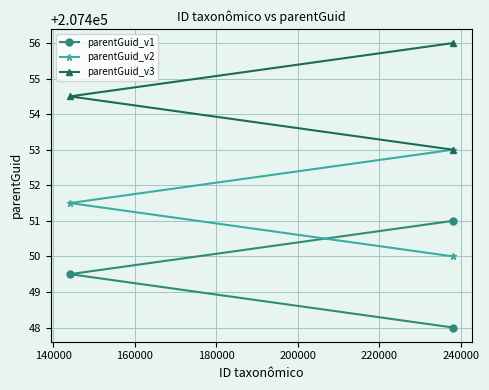

Reading left to right, extract all data points from this chart.

parentGuid_v1: 207449.5	207448.0	207451.0
parentGuid_v2: 207451.5	207450.0	207453.0
parentGuid_v3: 207454.5	207453.0	207456.0